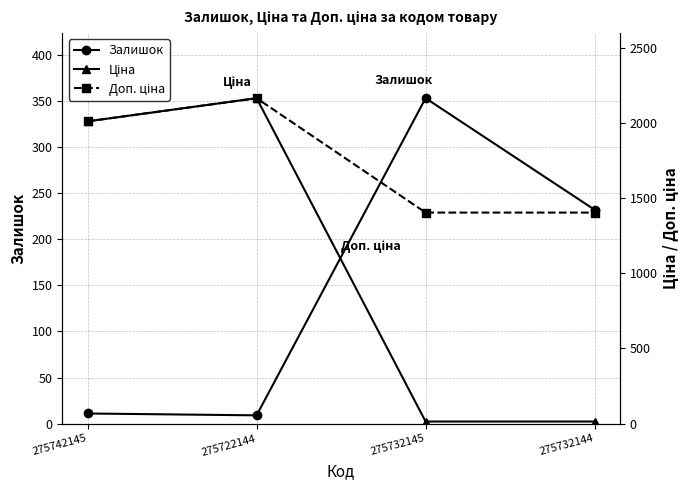

True or false: Залишок and Доп. ціна cross at least once.

False